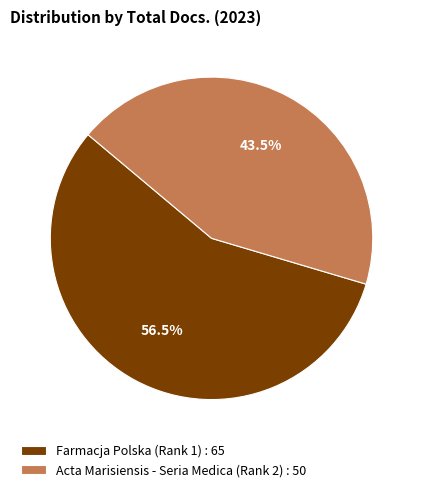

Approximately how many times larger is the value at Farmacja Polska (Rank 1) : 65 compared to Acta Marisiensis - Seria Medica (Rank 2) : 50?

1.3